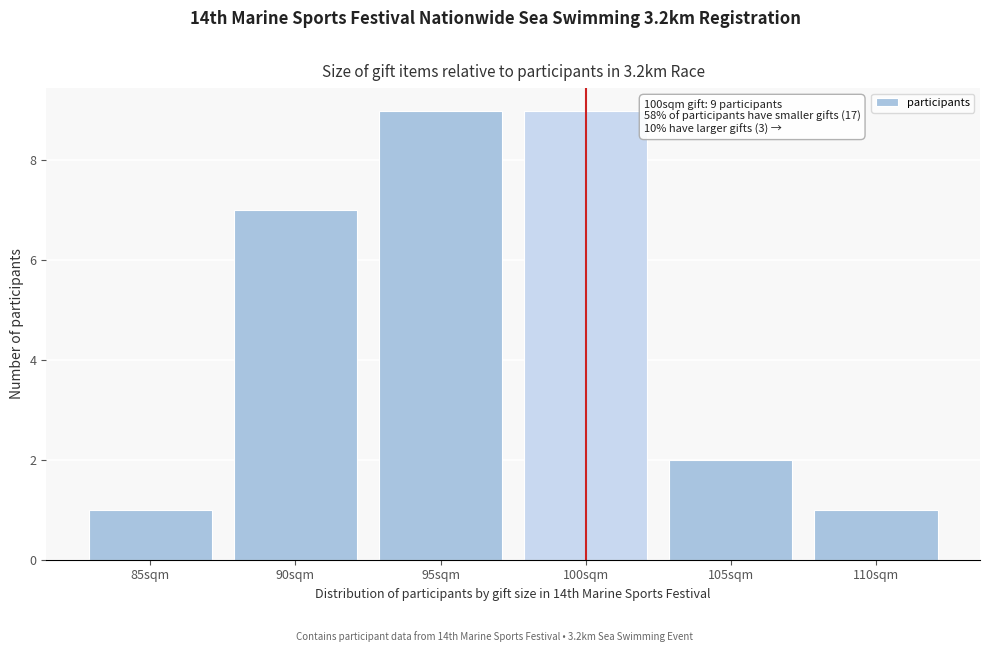

Reading left to right, transcribe all the data shown in this chart.

1	7	9	9	2	1